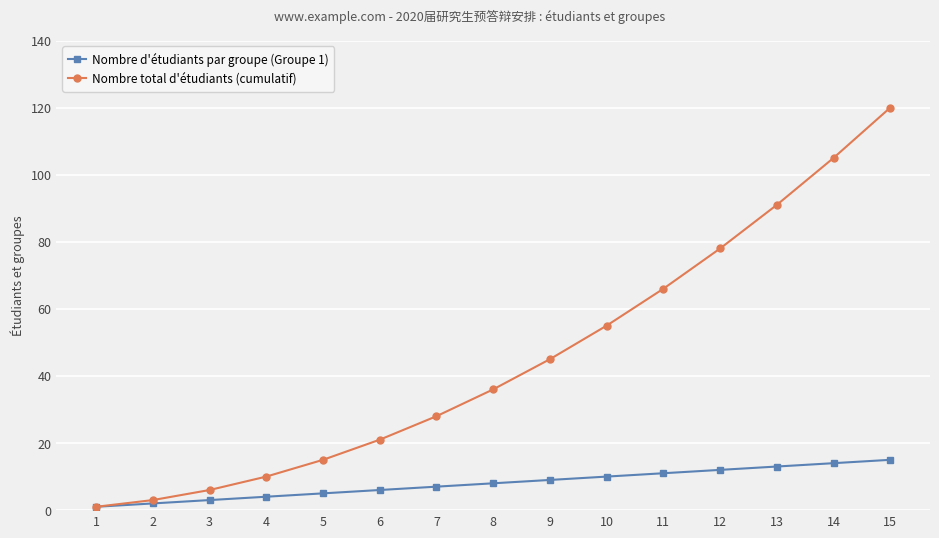

What is the spread (max minus min) of values at 15?

105